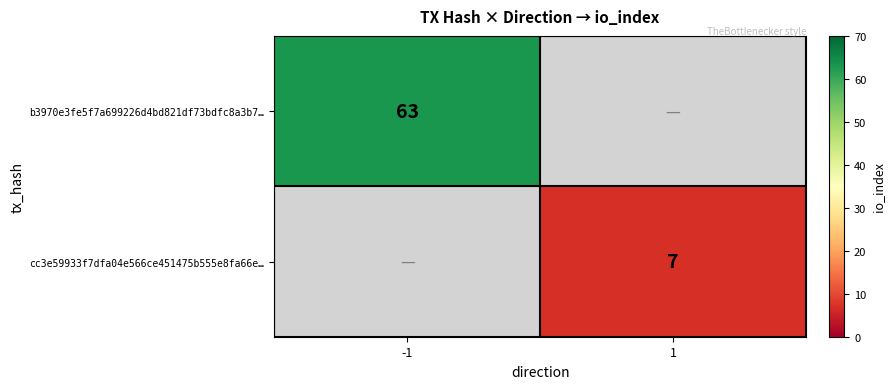

Is the value of cc3e59933f7dfa04e566ce451475b555e8fa66e… at 1 greater than the value of b3970e3fe5f7a699226d4bd821df73bdfc8a3b7… at -1?

No